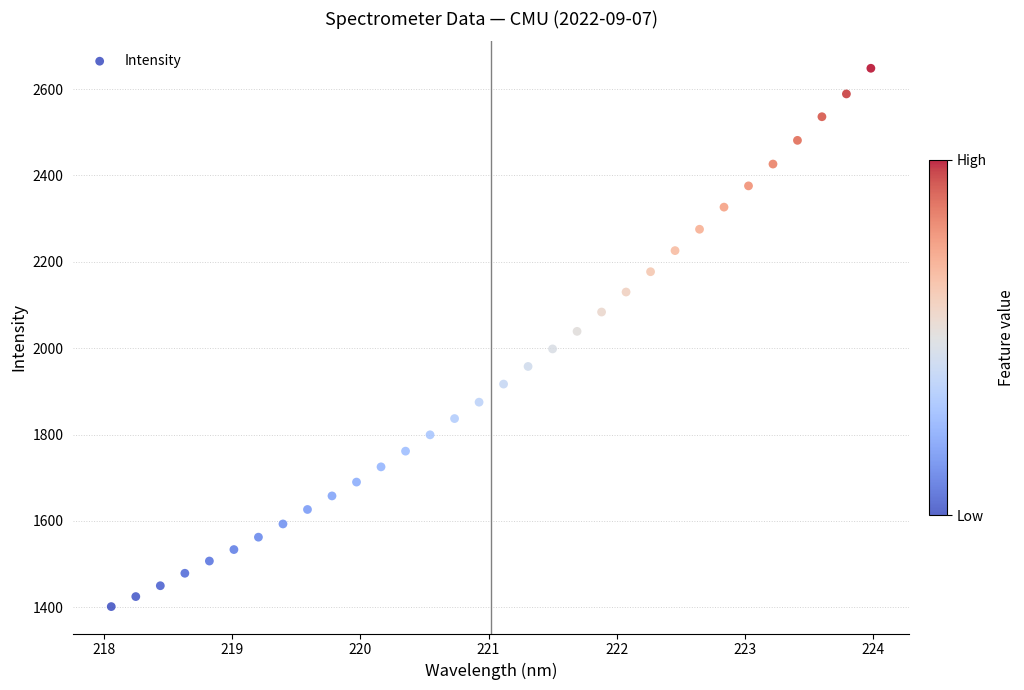

What is the range of Y values (max minus min)?

1246.4